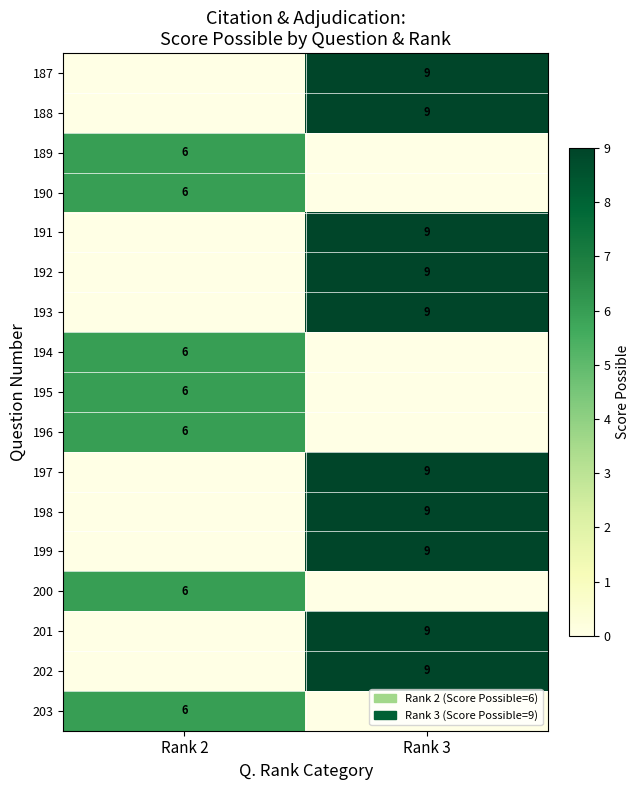

The value of 188 at Rank 3 is 14. True or false?

False